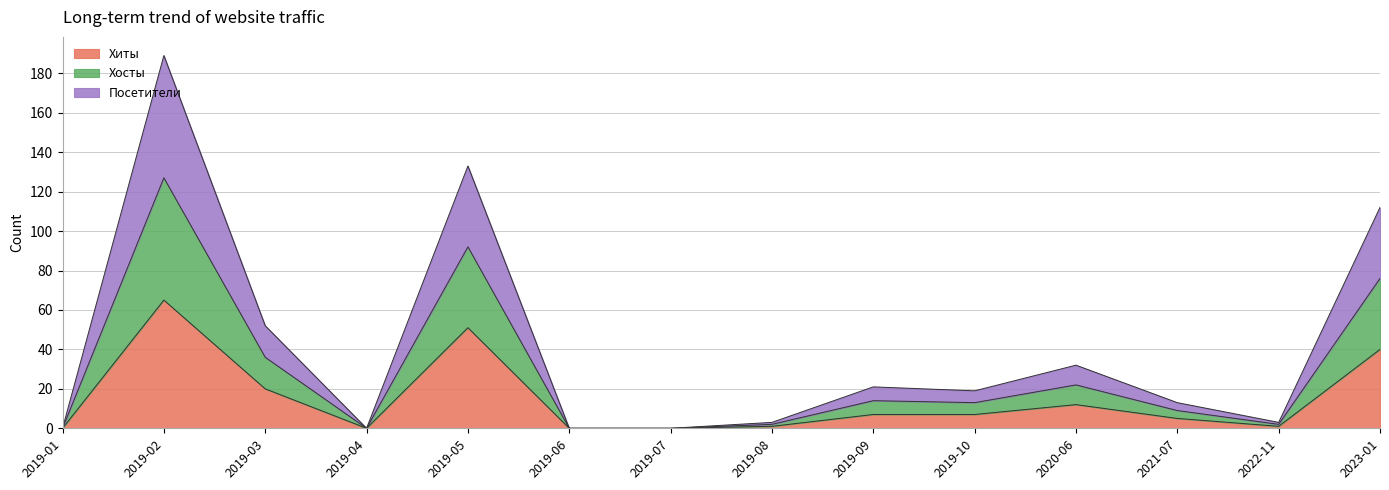

At which category does Хосты reach its first local peak?

2019-02